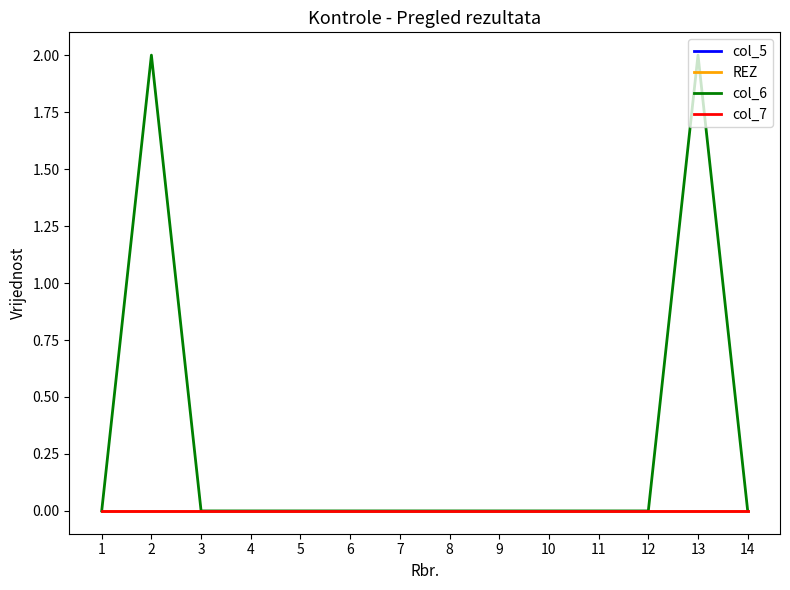

Rank the categories by col_6 value from lowest to highest.

1, 3, 4, 5, 6, 7, 8, 9, 10, 11, 12, 14, 2, 13